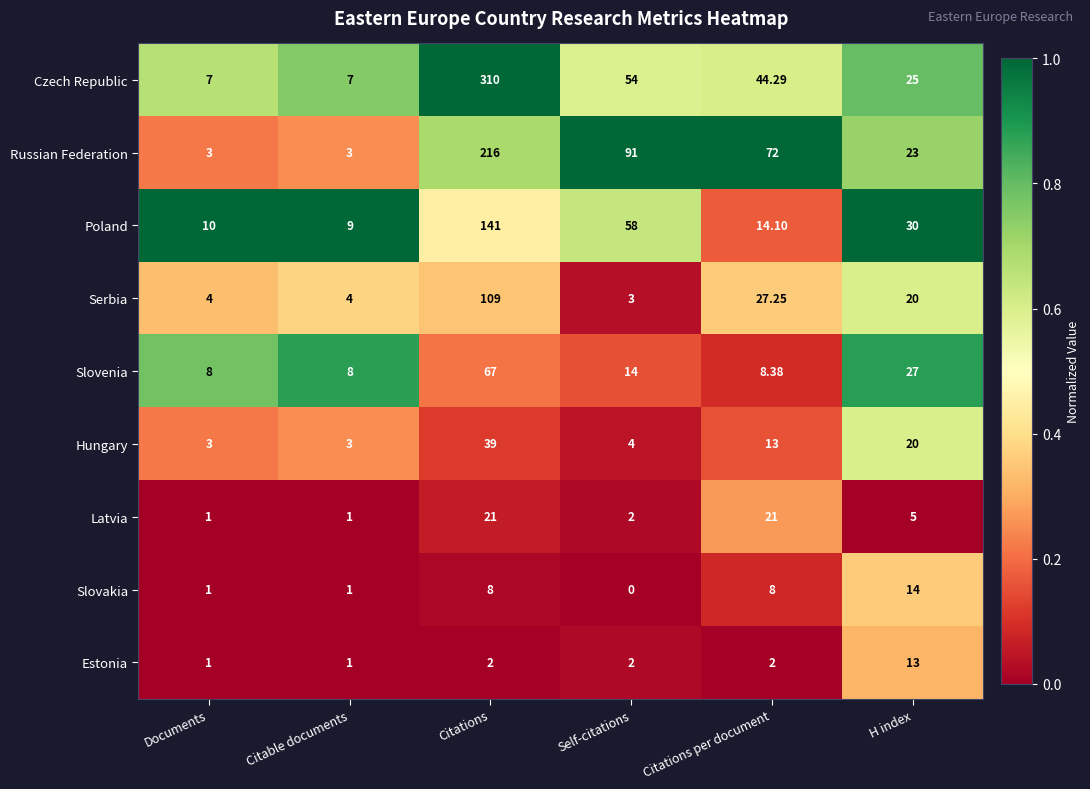

Count the number of data series in this chart.

9